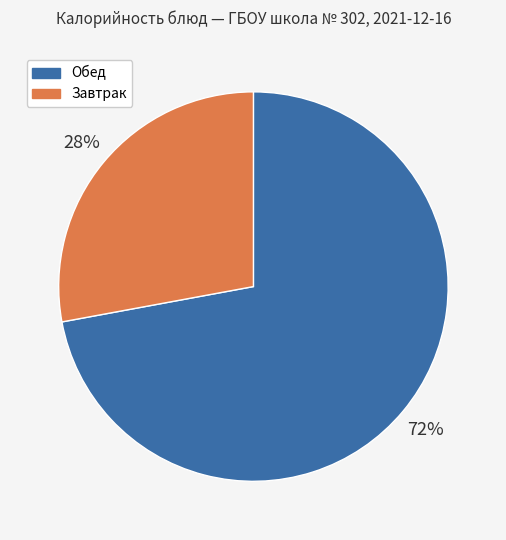

To the nearest percent, what is the average slice percentage?

50%